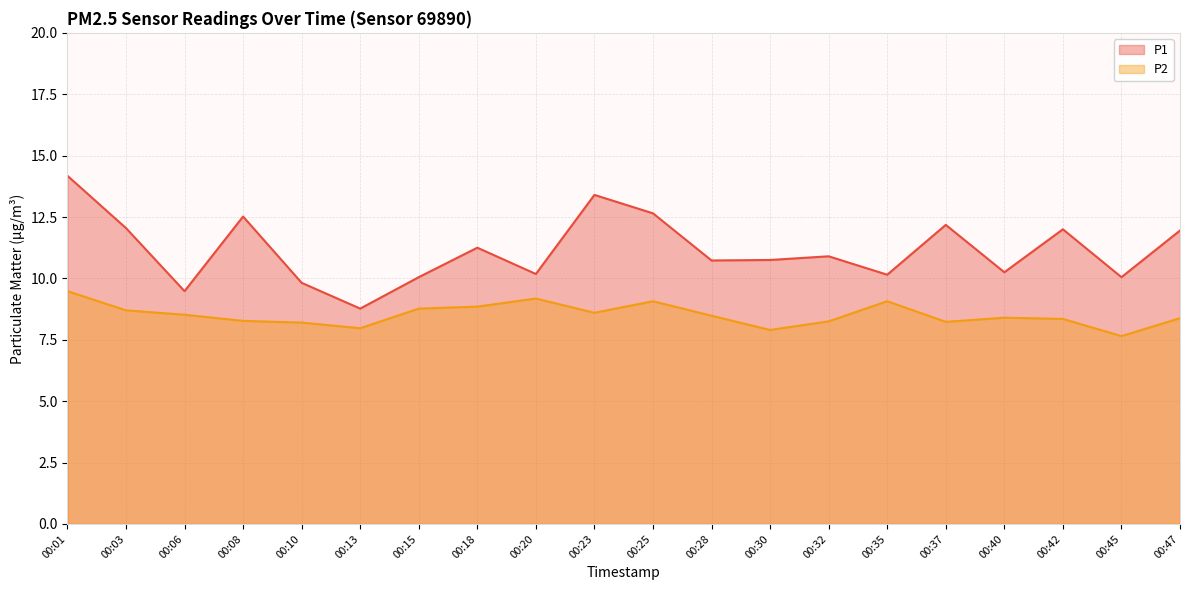

What are all the series names shown in the legend?

P1, P2